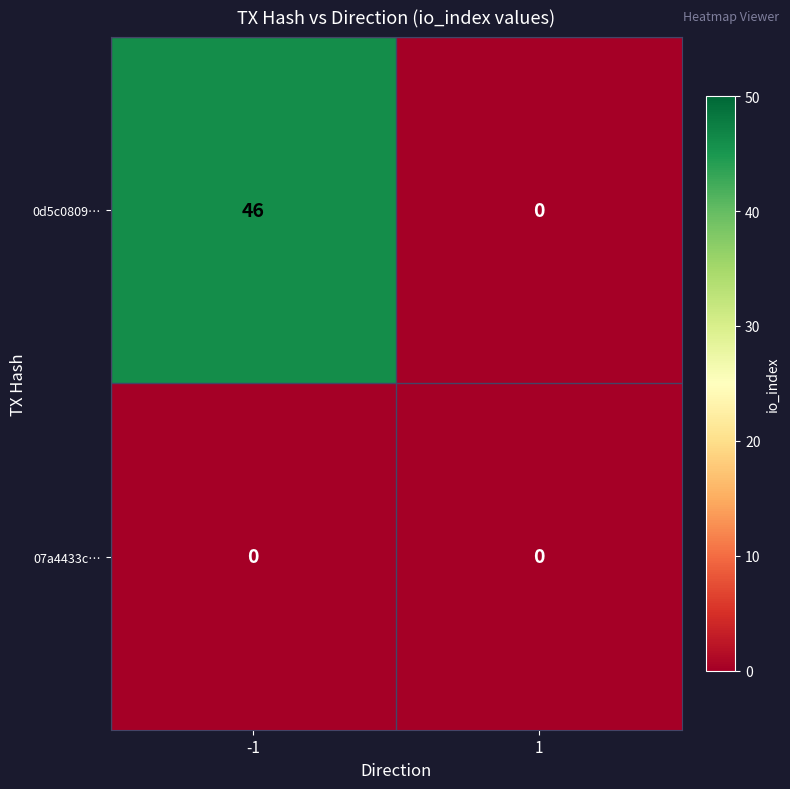

At which category is the sum across all series the highest?

-1